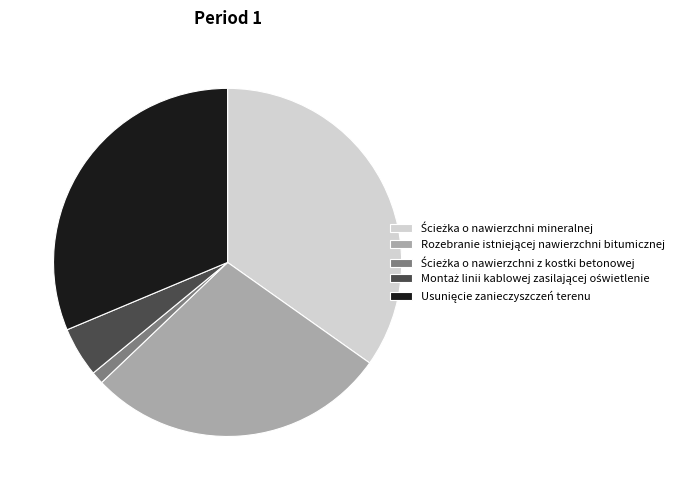

Does any single category account for the majority?

No